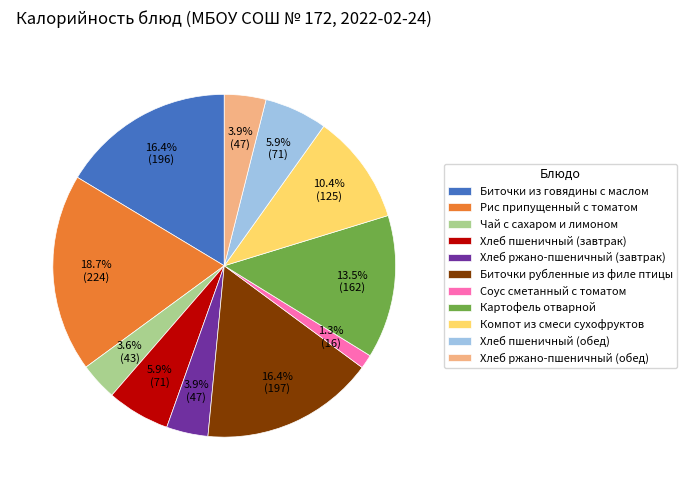

Which slice is the smallest?

Соус сметанный с томатом